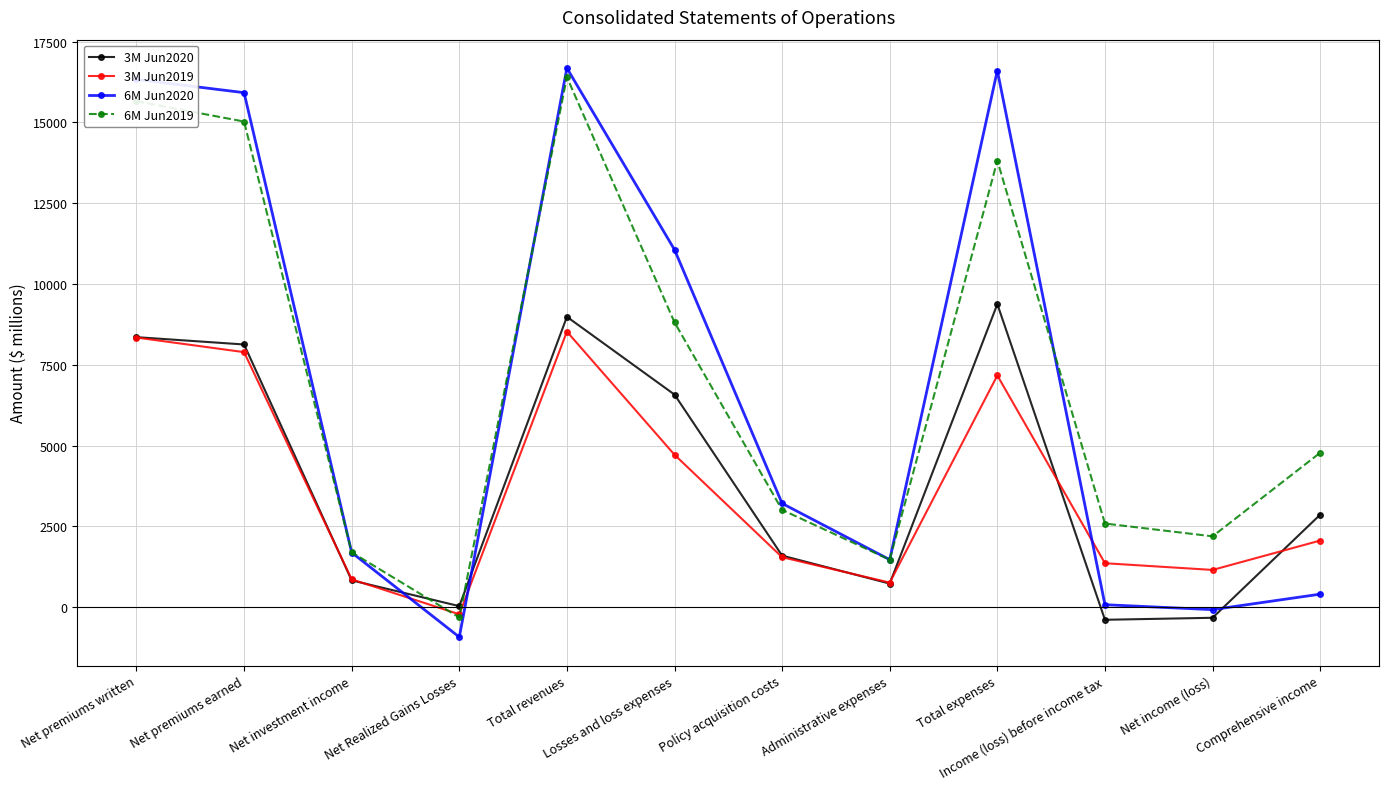

What is the average value of the 6M Jun2020 series?

6870